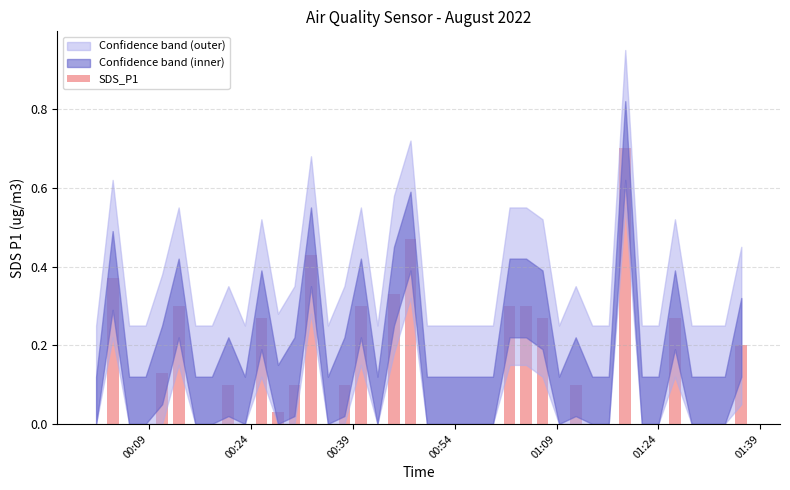

What is the sum of all values?

5.1